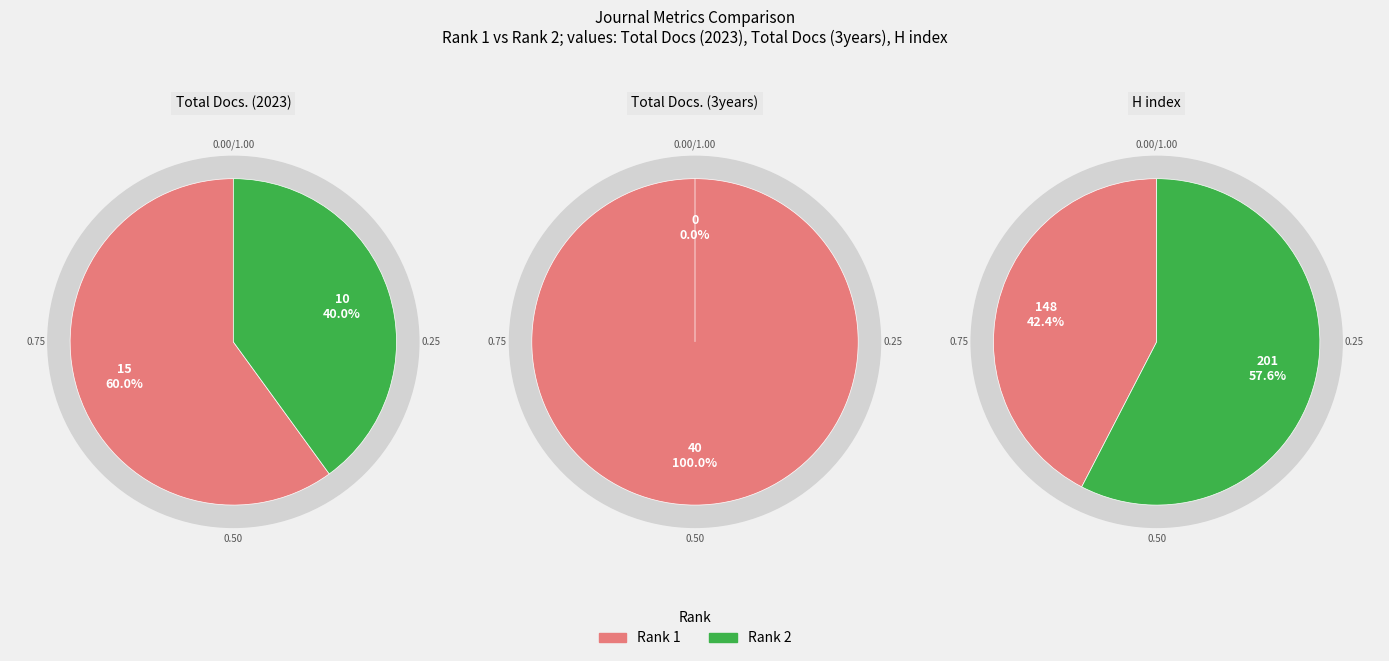

How many slices are in this pie chart?

2